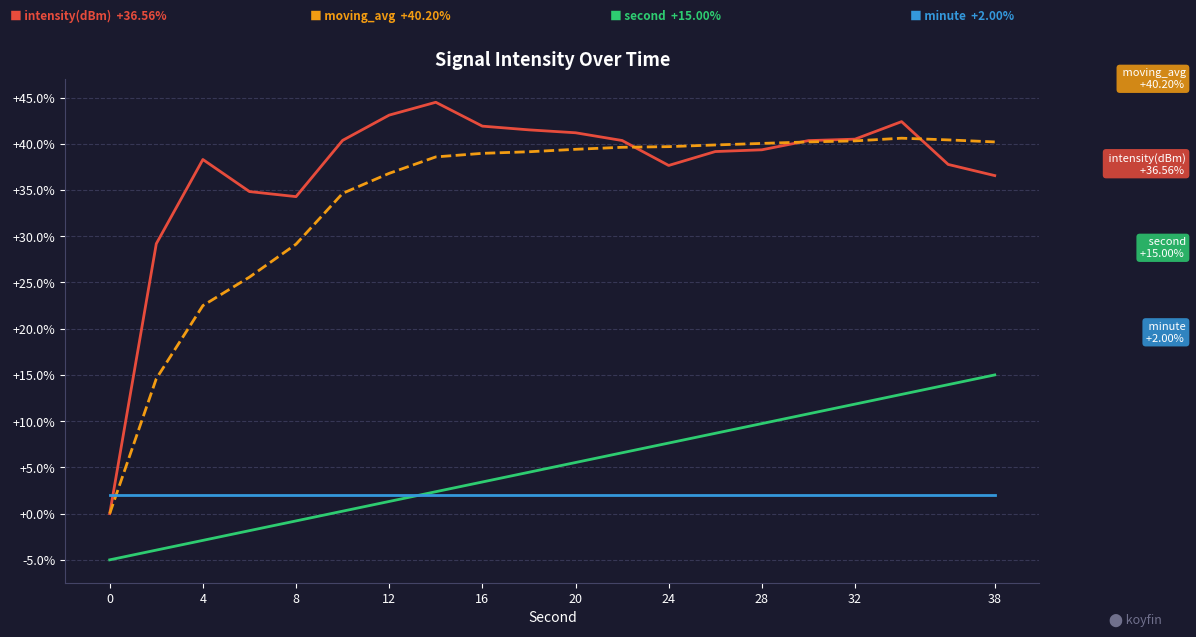

What is the greatest value displayed?

44.5